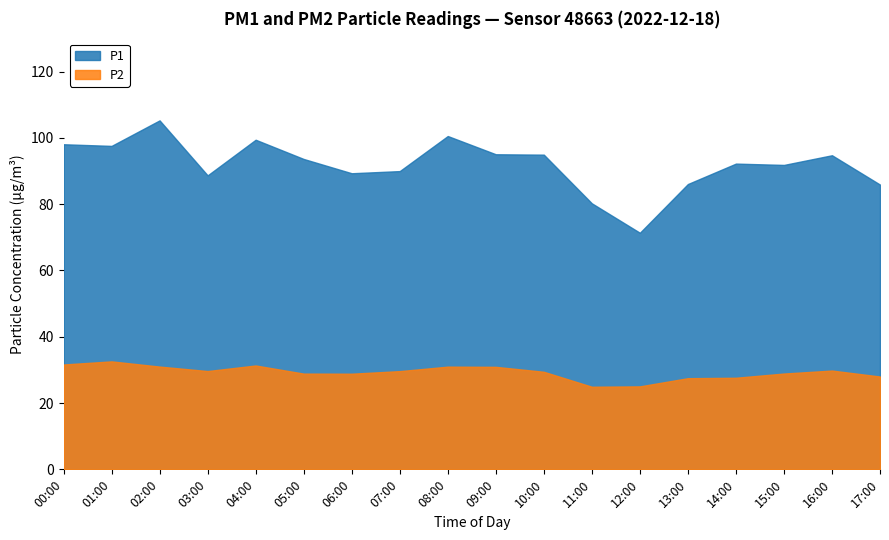

What position from the right is 14:00?

4